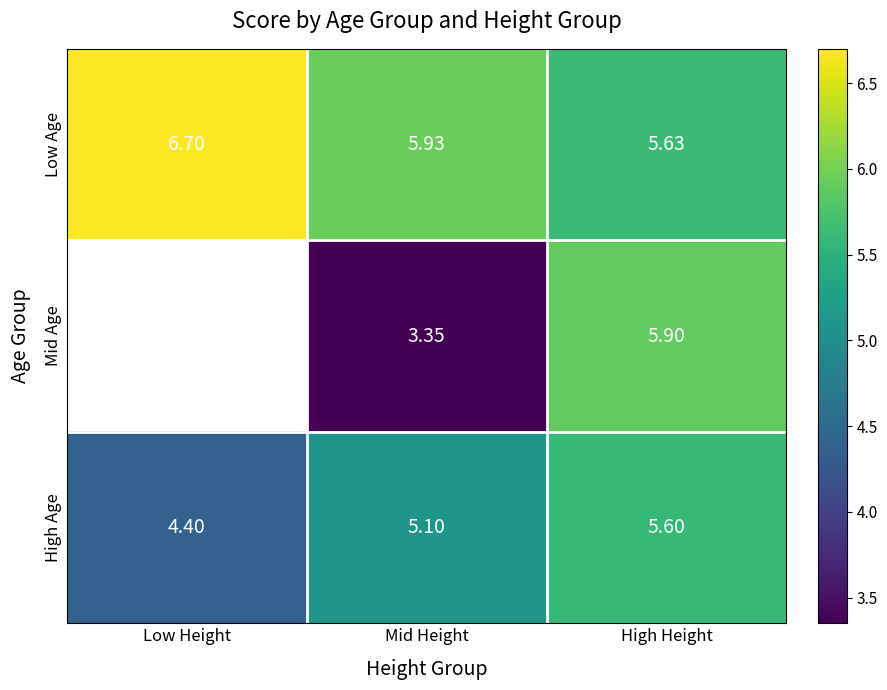

How many data points in High Age are above 5?

2